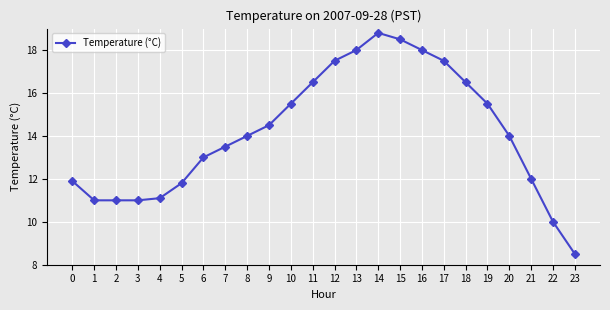

What is the change in value from 8 to 17?

+3.5